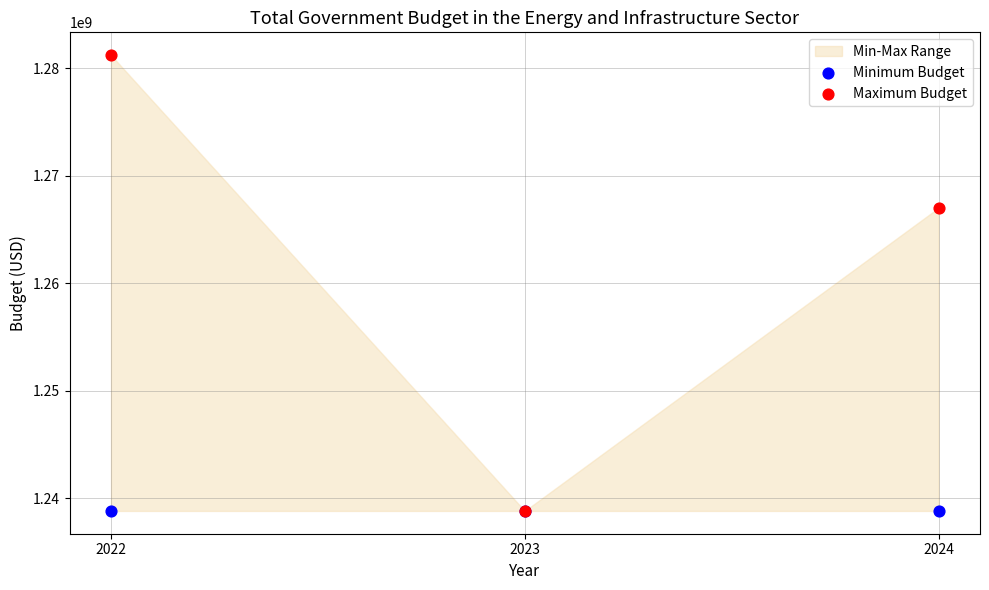

In the Maximum Budget series, what Y value is closest to 1260014500?

1267010000